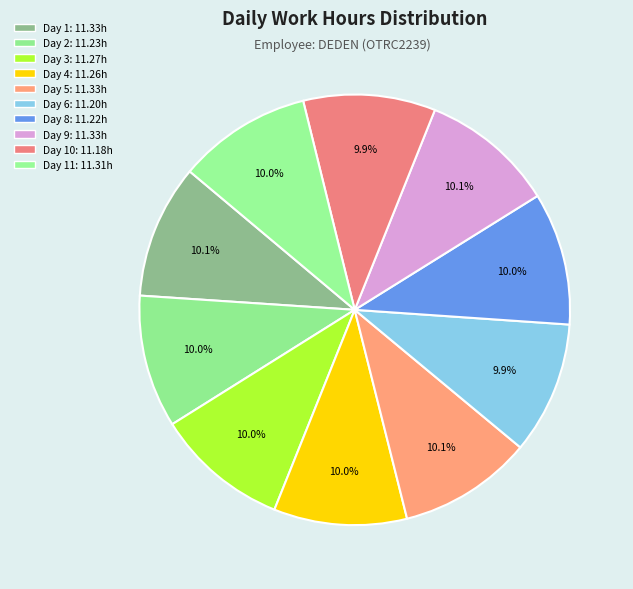

Is there any slice that represents more than half of the pie?

No